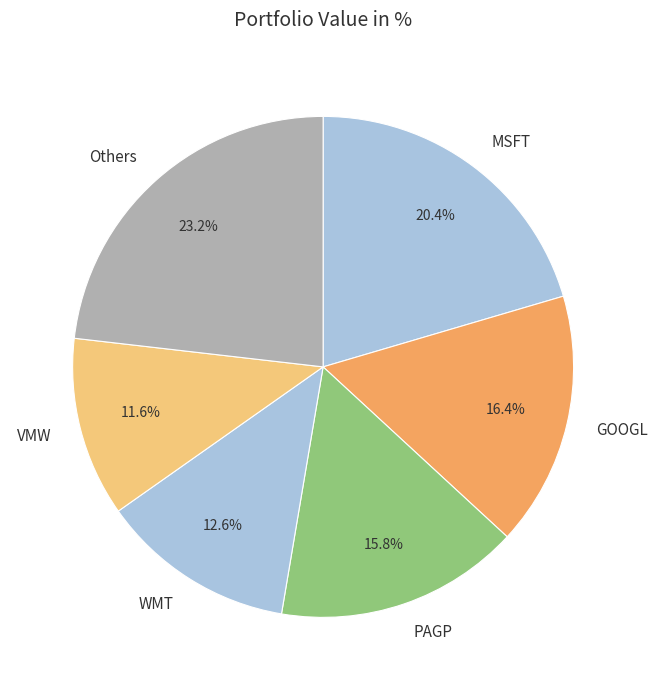

Is there any slice that represents more than half of the pie?

No